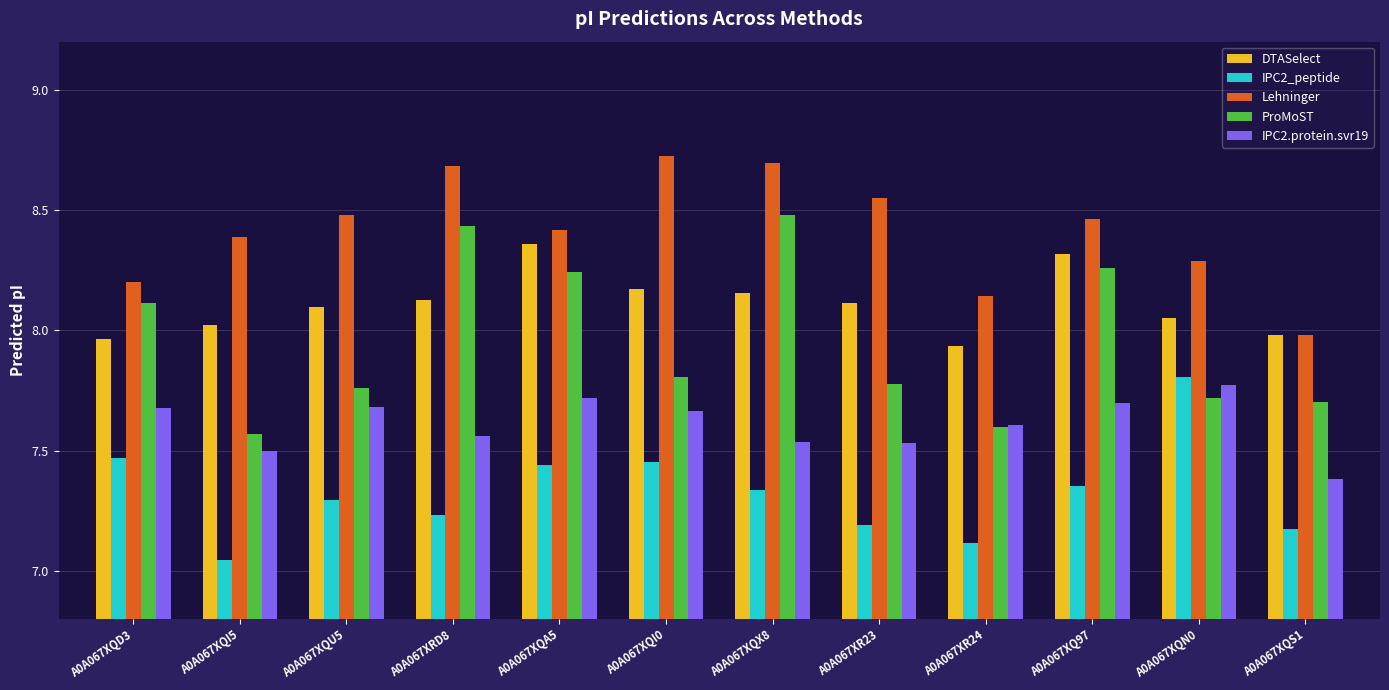

What is the spread (max minus min) of values at A0A067XR23?

1.4